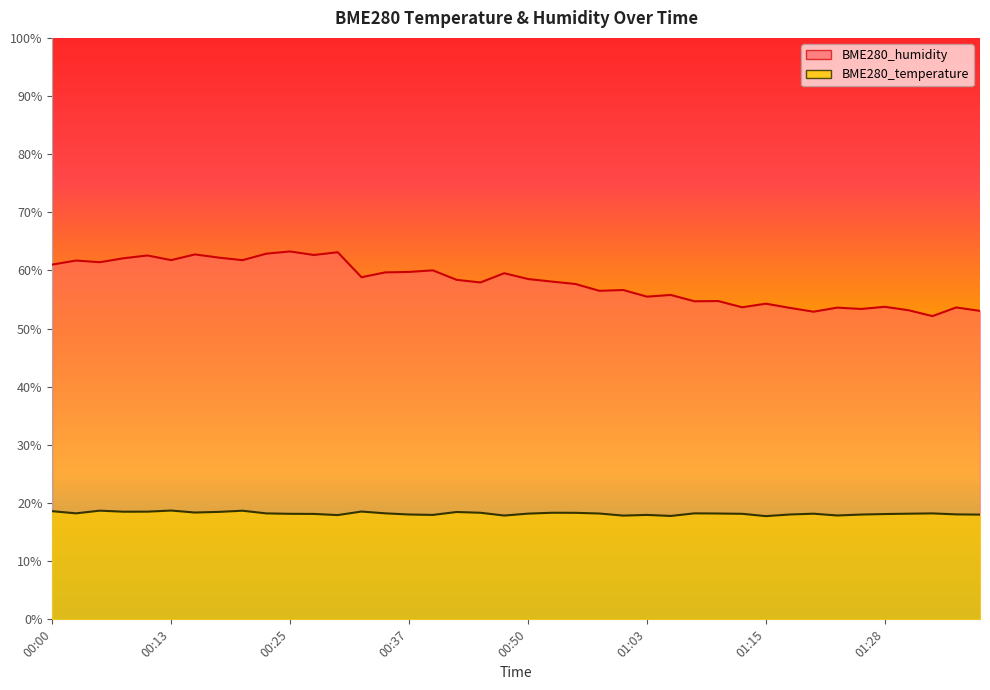

Which category has the highest value in the BME280_temperature series?

00:13